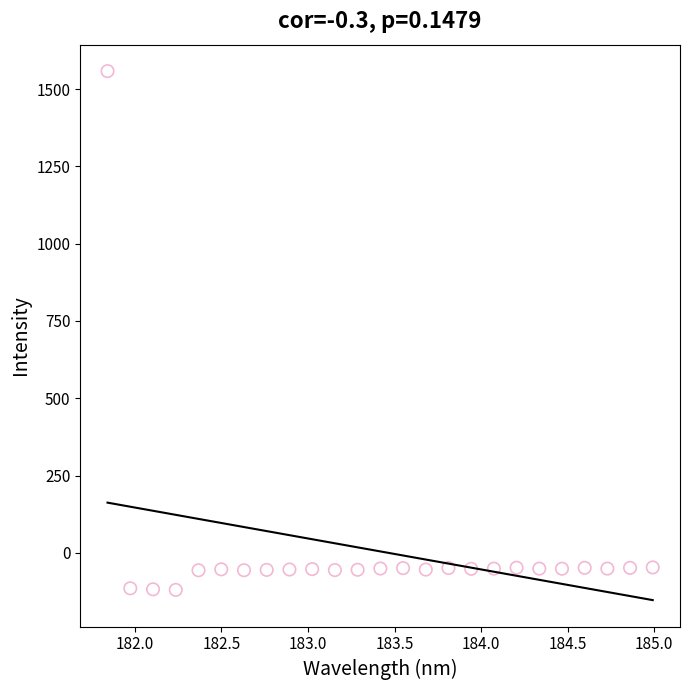

What is the range of Y values (max minus min)?

1678.0